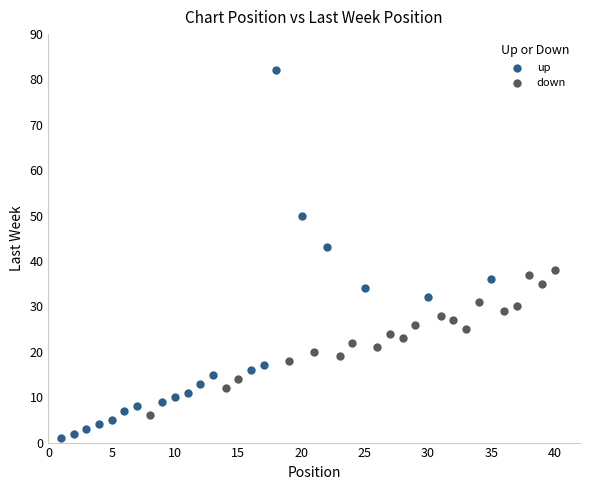

Which series contains the highest Y value?

up